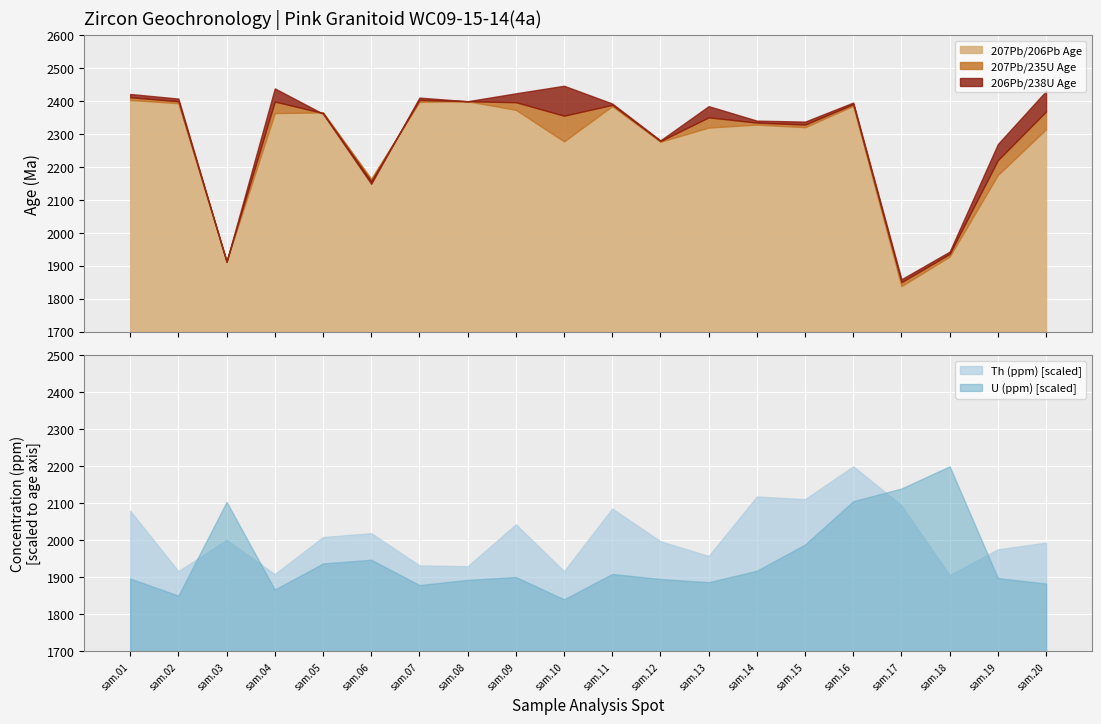

True or false: U (ppm) [scaled] and Th (ppm) [scaled] intersect in this chart.

True